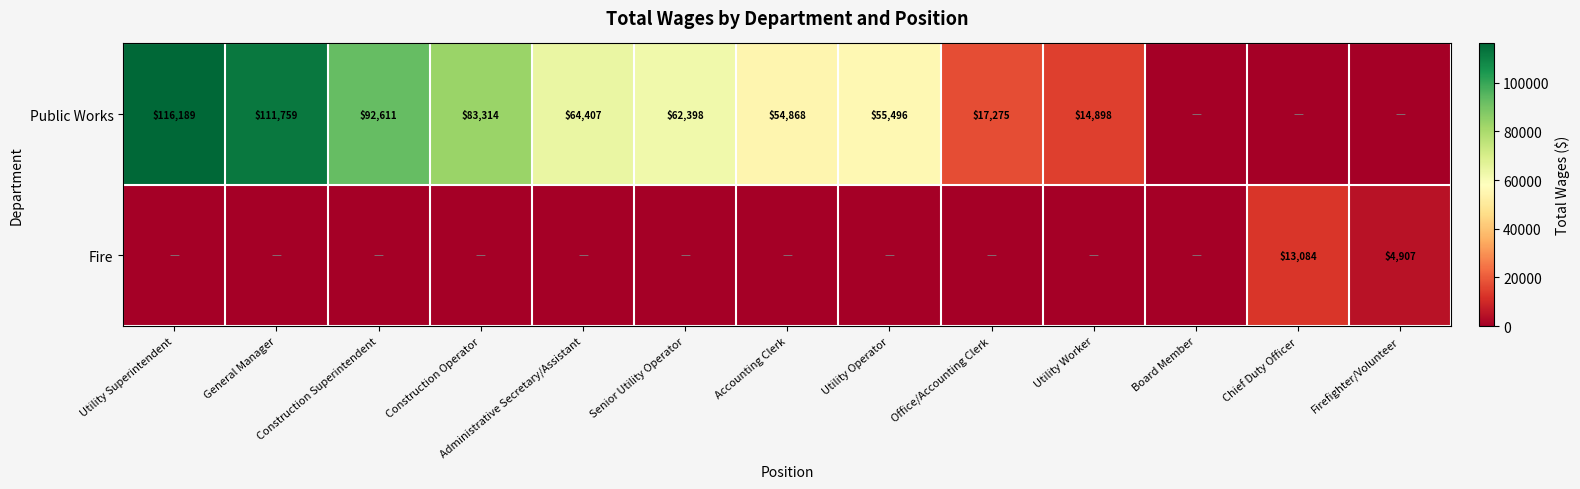

What is the sum of the Public Works values at Senior Utility Operator and Construction Superintendent?

155009